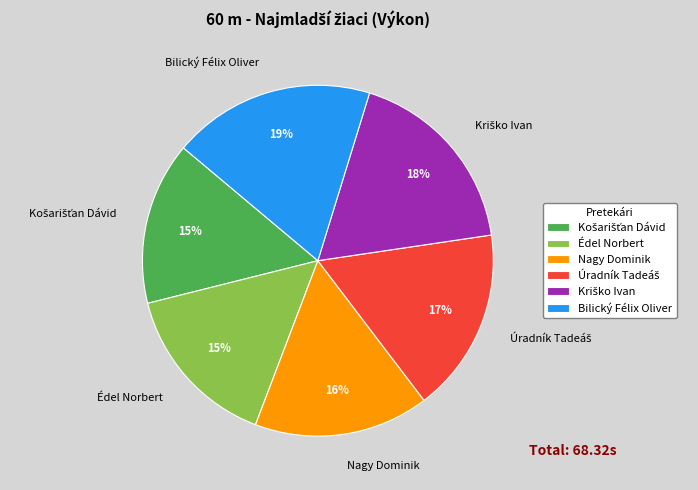

Does any single category account for the majority?

No